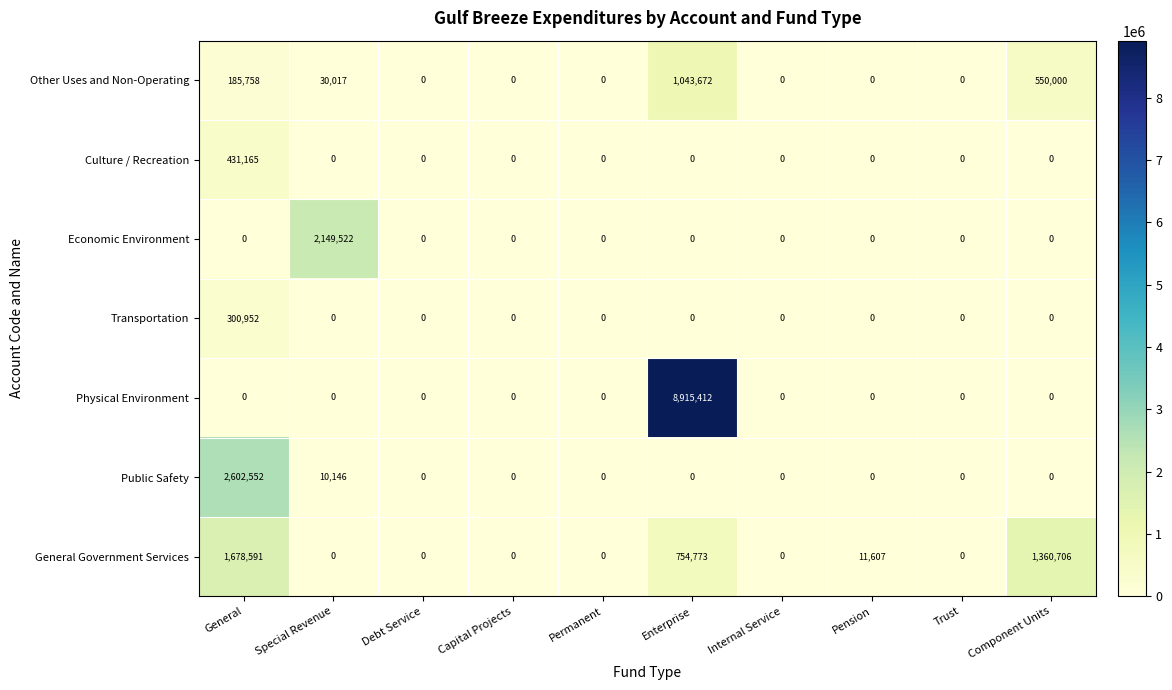

The Physical Environment series shows 4157851 at Enterprise. True or false?

False